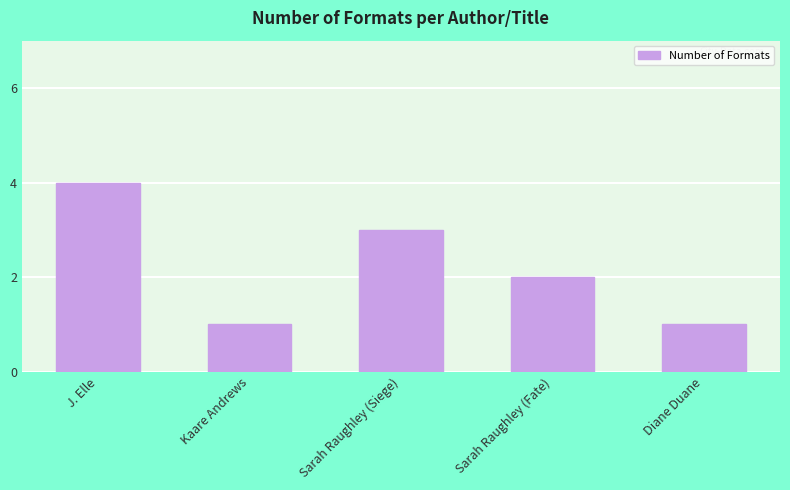

The value at Diane Duane is 1. True or false?

True